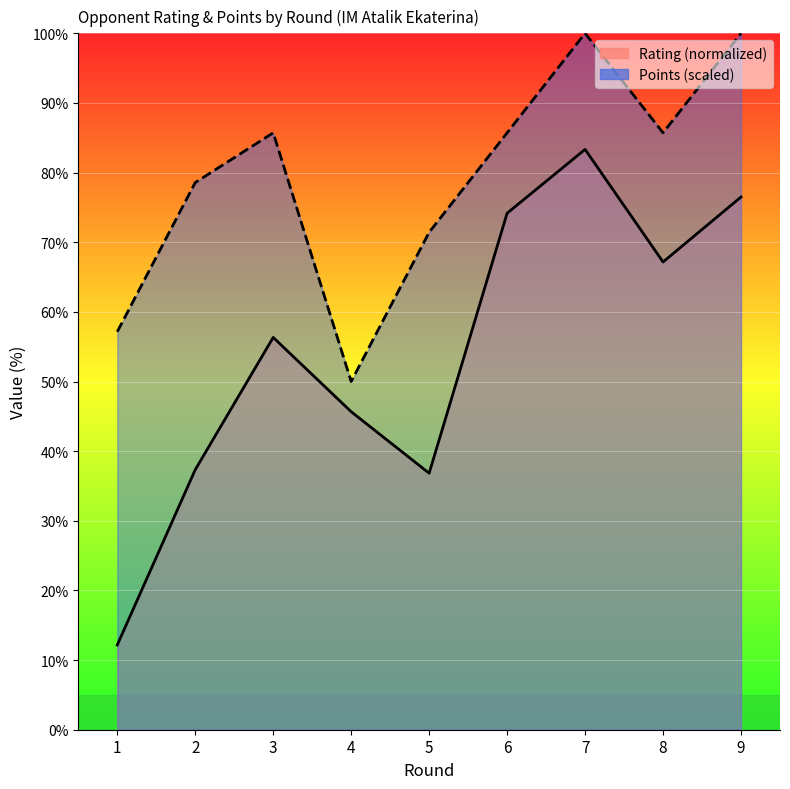

The Points series shows 50.0 at 4. True or false?

True